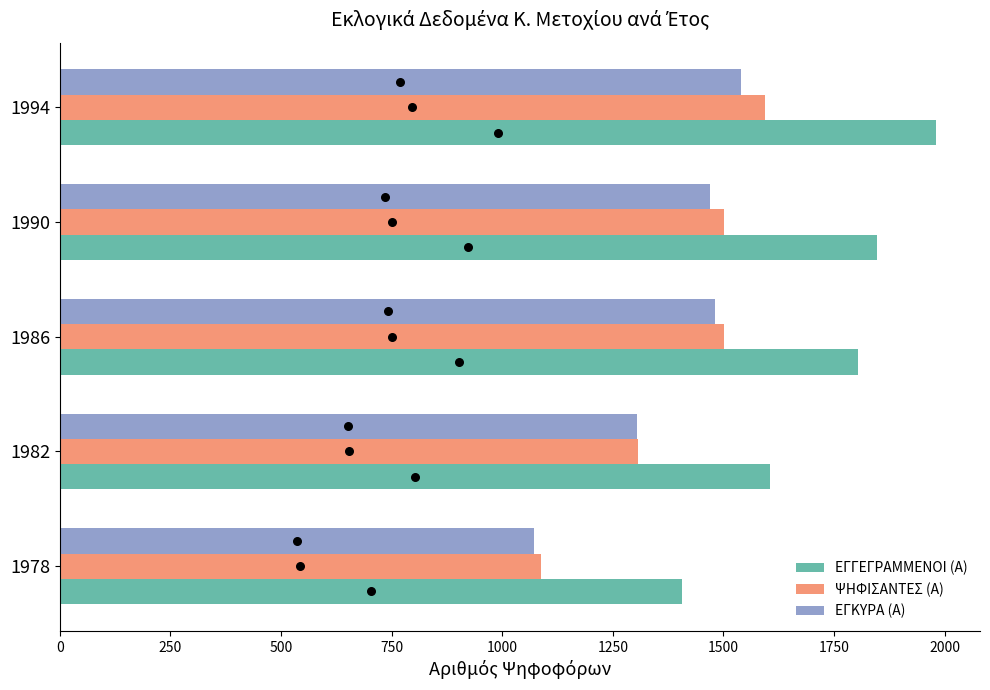

Which series has the largest total across all categories?

ΕΓΓΕΓΡΑΜΜΕΝΟΙ (Α)